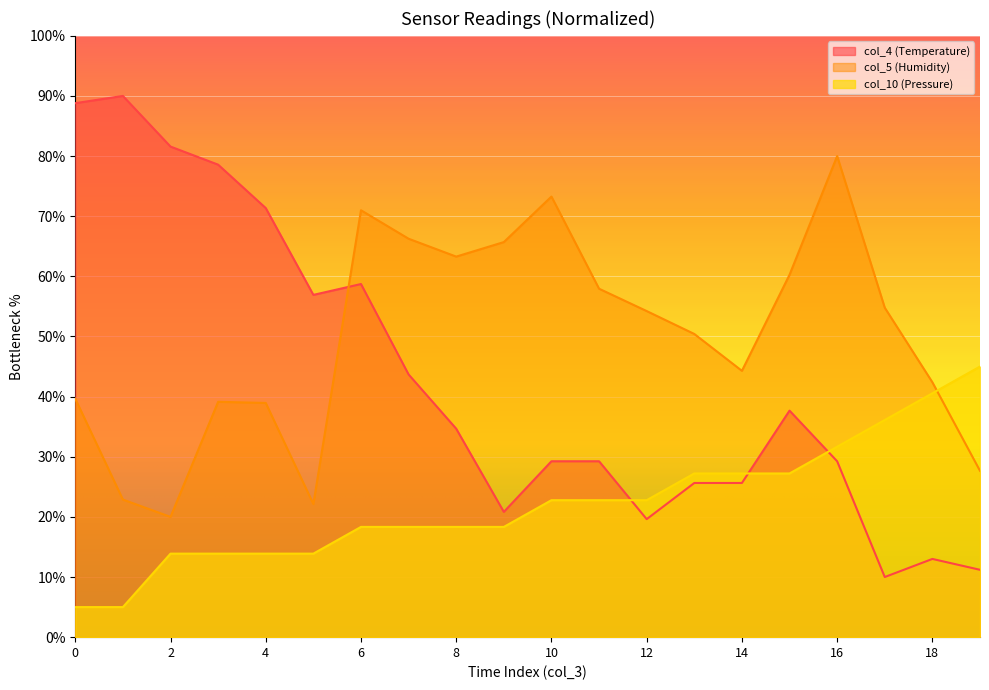

What is the difference between the maximum and minimum values in the col_5 (Humidity) series?

60.0